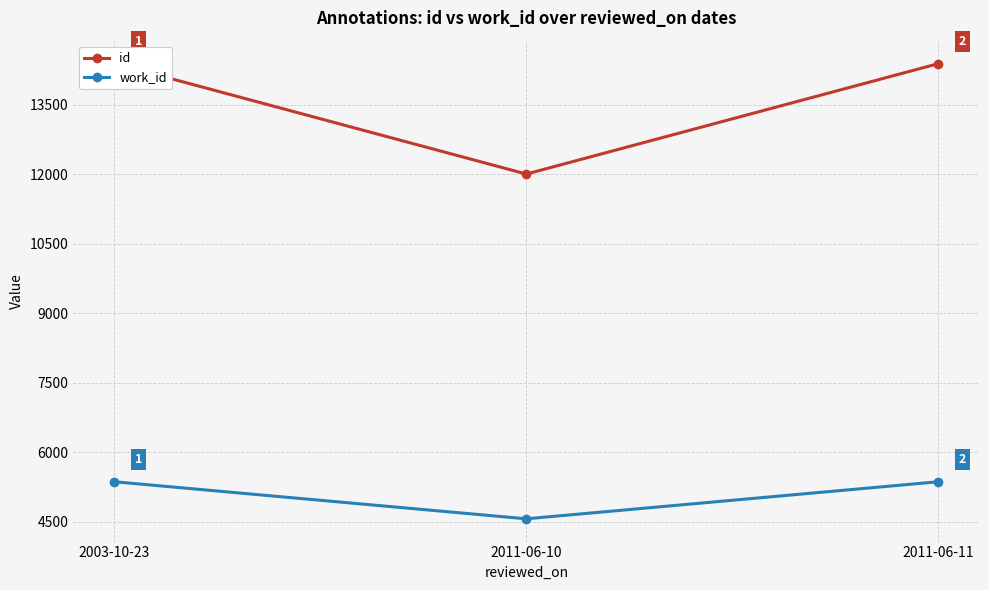

How many lines are shown in the chart?

2